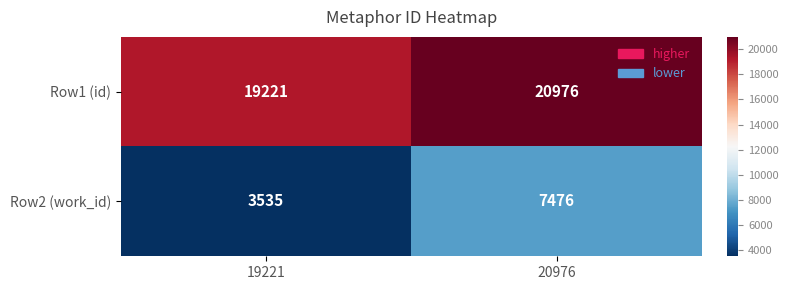

The Row2 (work_id) series shows 3132 at 20976. True or false?

False